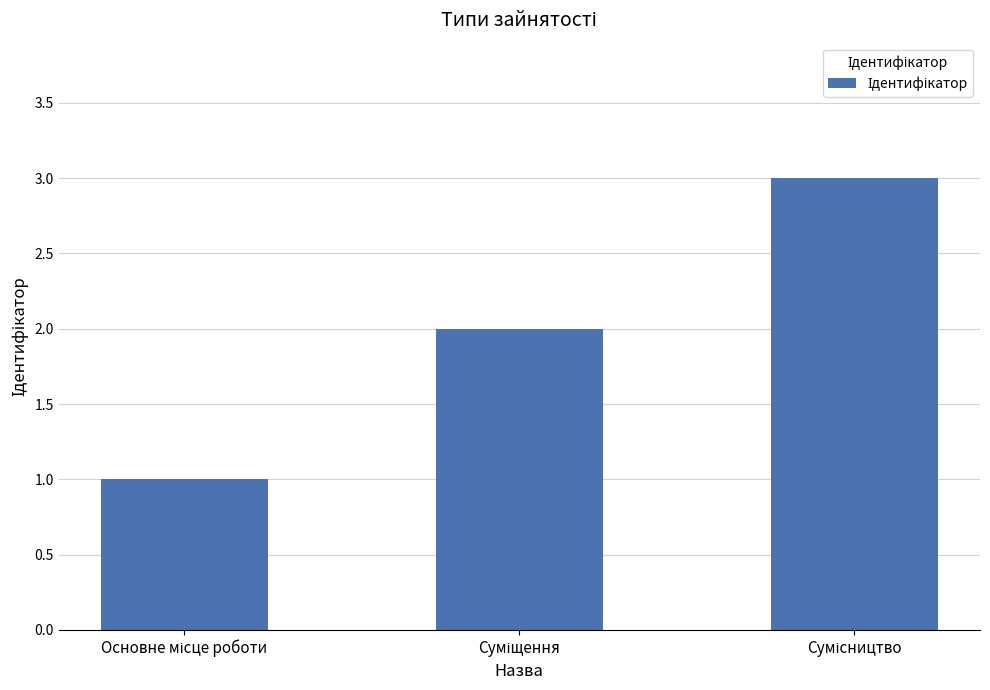

What is the minimum value shown in the chart?

1